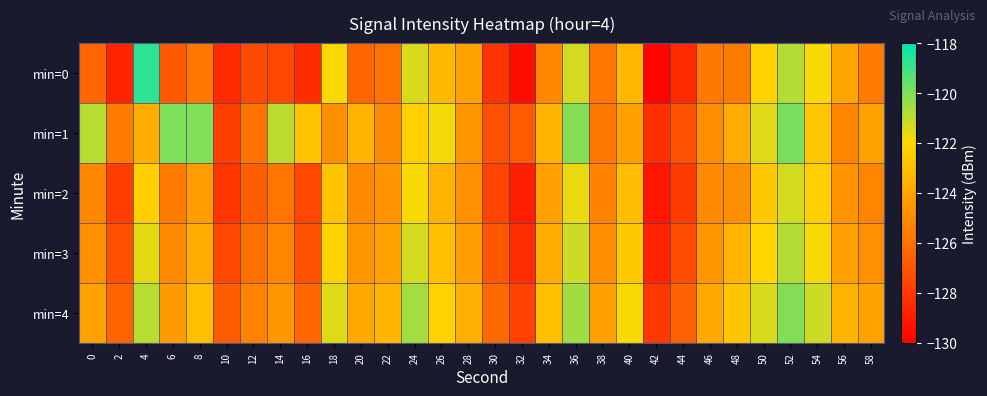

Reading left to right, transcribe all the data shown in this chart.

min=0: 0=-126.5	2=-128.7	4=-118.7	6=-126.9	8=-125.9	10=-128.5	12=-127.4	14=-127.5	16=-128.4	18=-122.0	20=-126.5	22=-126.0	24=-121.4	26=-123.2	28=-124.1	30=-128.2	32=-129.5	34=-125.2	36=-121.3	38=-125.8	40=-123.3	42=-129.9	44=-128.5	46=-125.7	48=-125.7	50=-122.2	52=-120.8	54=-121.9	56=-124.0	58=-125.7
min=1: 0=-120.9	2=-125.7	4=-123.7	6=-120.0	8=-120.0	10=-127.8	12=-125.9	14=-120.9	16=-122.9	18=-124.8	20=-123.5	22=-125.1	24=-122.3	26=-121.8	28=-124.6	30=-127.2	32=-126.8	34=-123.4	36=-120.1	38=-125.7	40=-124.2	42=-128.3	44=-127.1	46=-124.9	48=-123.8	50=-121.5	52=-119.9	54=-122.7	56=-125.3	58=-124.1
min=2: 0=-125.2	2=-127.8	4=-122.4	6=-125.6	8=-124.3	10=-128.1	12=-126.7	14=-125.9	16=-127.5	18=-122.8	20=-125.1	22=-124.7	24=-121.9	26=-123.5	28=-124.8	30=-127.6	32=-128.9	34=-124.2	36=-121.7	38=-125.4	40=-123.1	42=-129.2	44=-127.9	46=-125.1	48=-124.9	50=-122.6	52=-121.3	54=-122.4	56=-124.7	58=-125.3
min=3: 0=-124.8	2=-127.2	4=-121.6	6=-125.1	8=-123.7	10=-127.5	12=-126.1	14=-125.3	16=-127.1	18=-122.2	20=-124.6	22=-124.1	24=-121.3	26=-123.0	28=-124.3	30=-127.0	32=-128.4	34=-123.7	36=-121.2	38=-124.9	40=-122.6	42=-128.7	44=-127.3	46=-124.6	48=-123.4	50=-122.1	52=-120.8	54=-121.9	56=-124.2	58=-124.8
min=4: 0=-124.1	2=-126.5	4=-120.9	6=-124.4	8=-123.0	10=-126.8	12=-125.4	14=-124.6	16=-126.4	18=-121.5	20=-123.9	22=-123.4	24=-120.6	26=-122.3	28=-123.6	30=-126.3	32=-127.7	34=-123.0	36=-120.5	38=-124.2	40=-121.9	42=-128.0	44=-126.6	46=-123.9	48=-122.7	50=-121.4	52=-120.1	54=-121.2	56=-123.5	58=-124.1